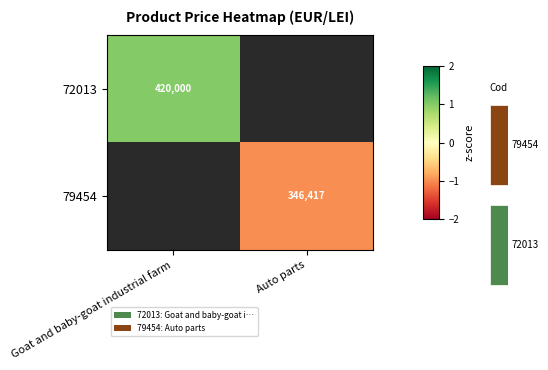

Where is 72013 nearest to the value 1?

Goat and baby-goat industrial farm